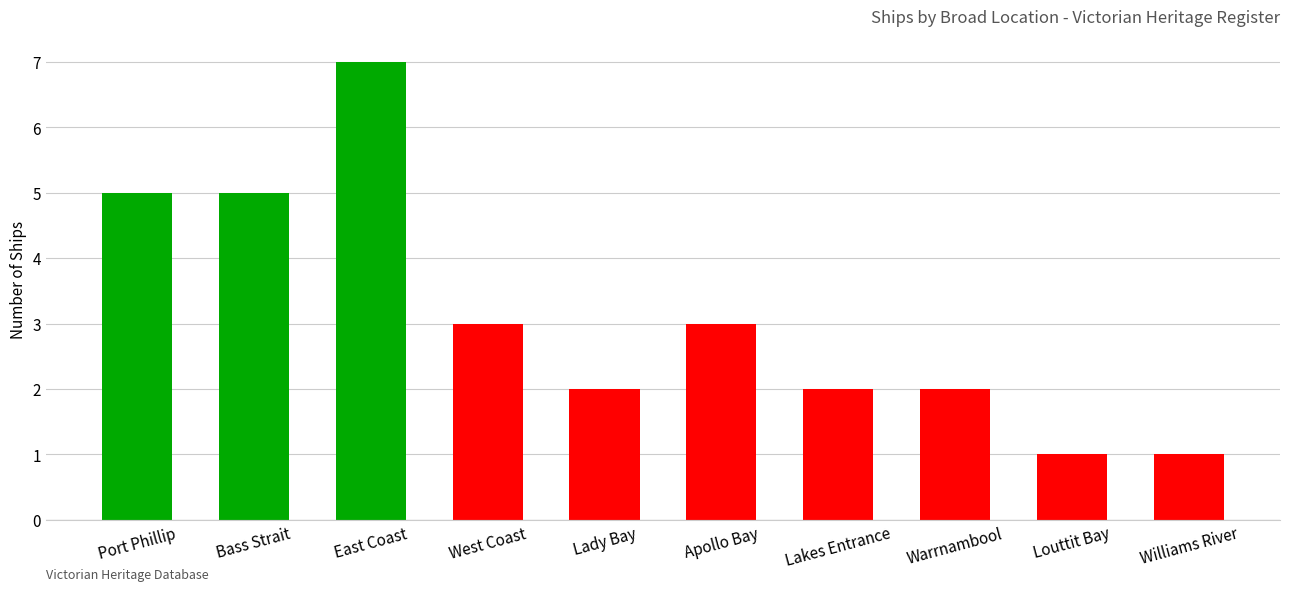

What is the change in value from East Coast to Lady Bay?

-5